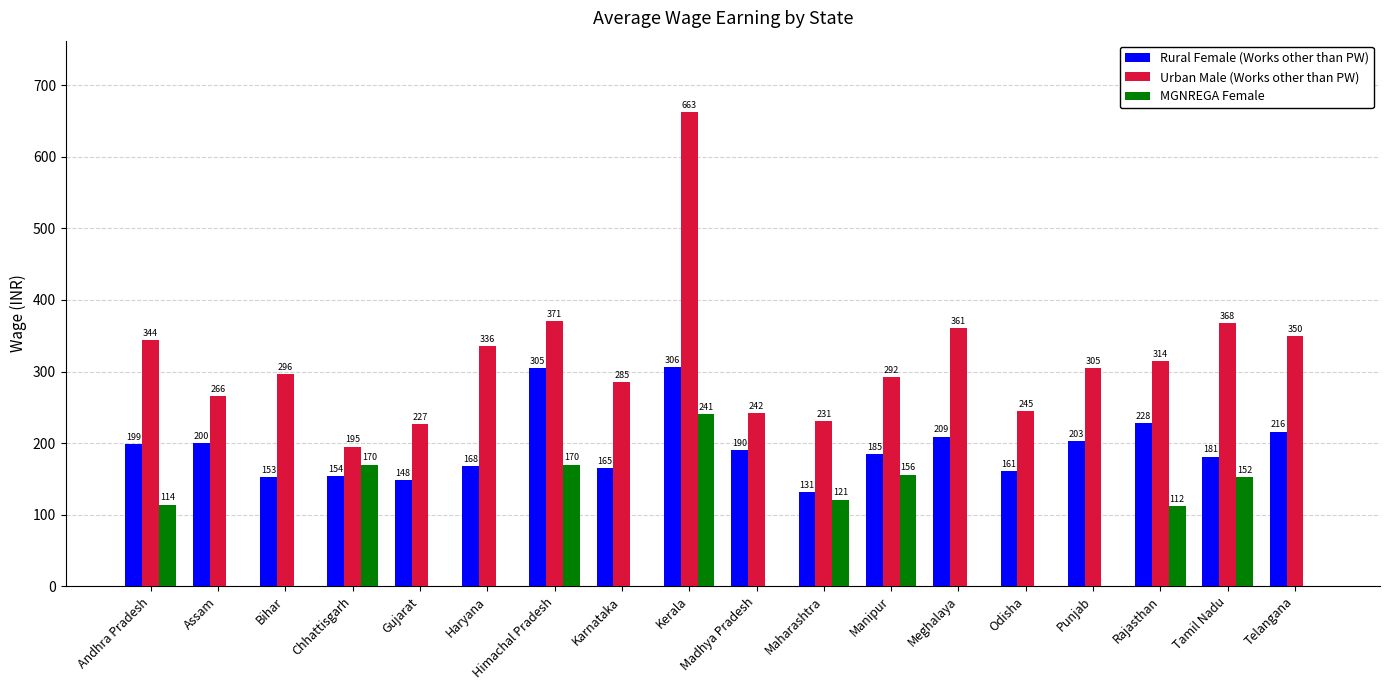

Which category has the highest value in the MGNREGA Female series?

Kerala